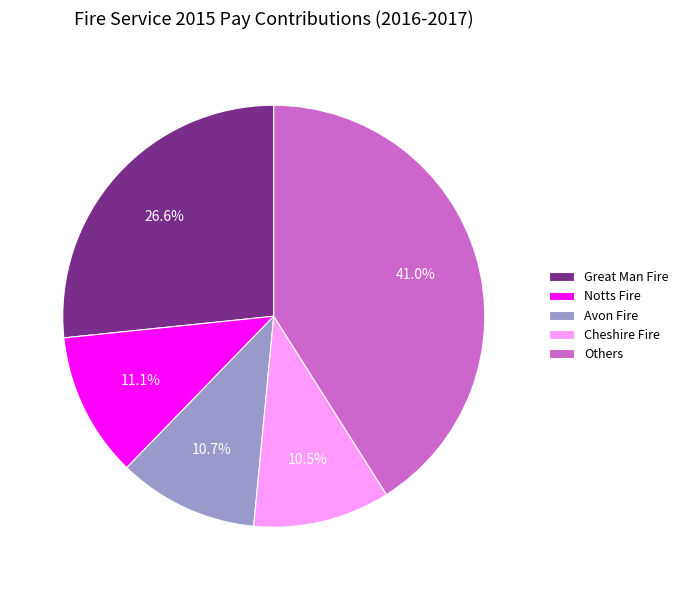

Do Notts Fire and Great Man Fire together represent more than half of the pie?

No